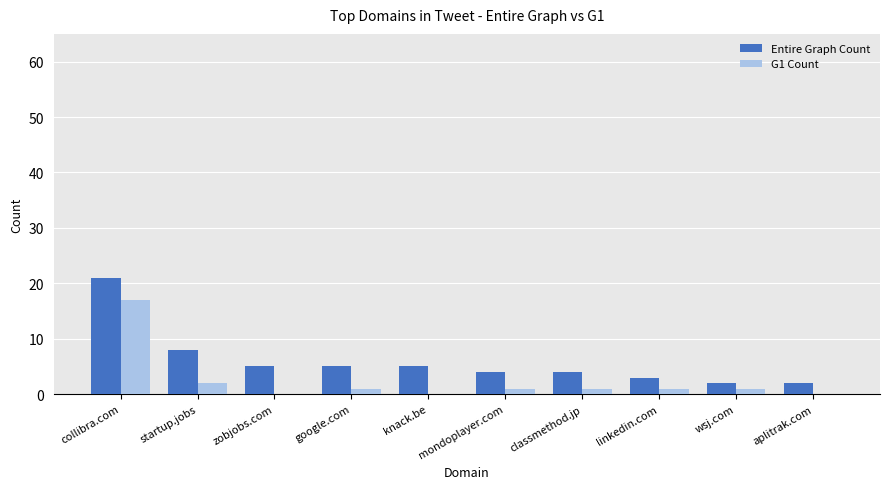

At which label does Entire Graph Count first exceed 5?

collibra.com